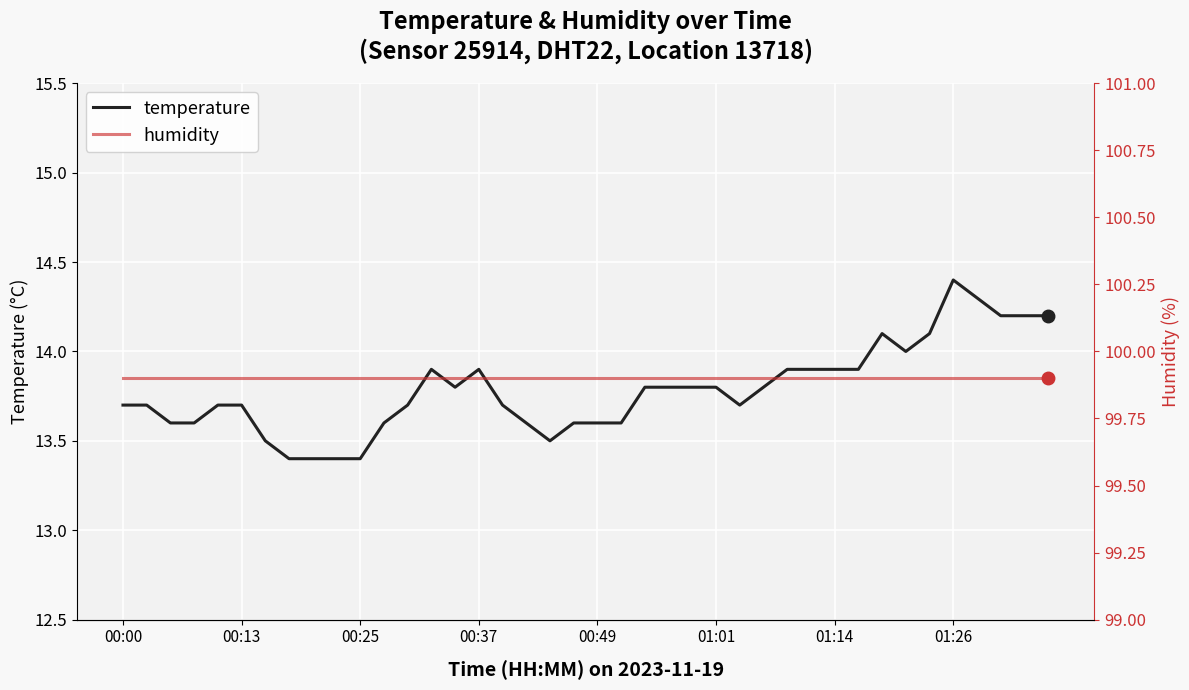

What is the minimum value for temperature?

13.4